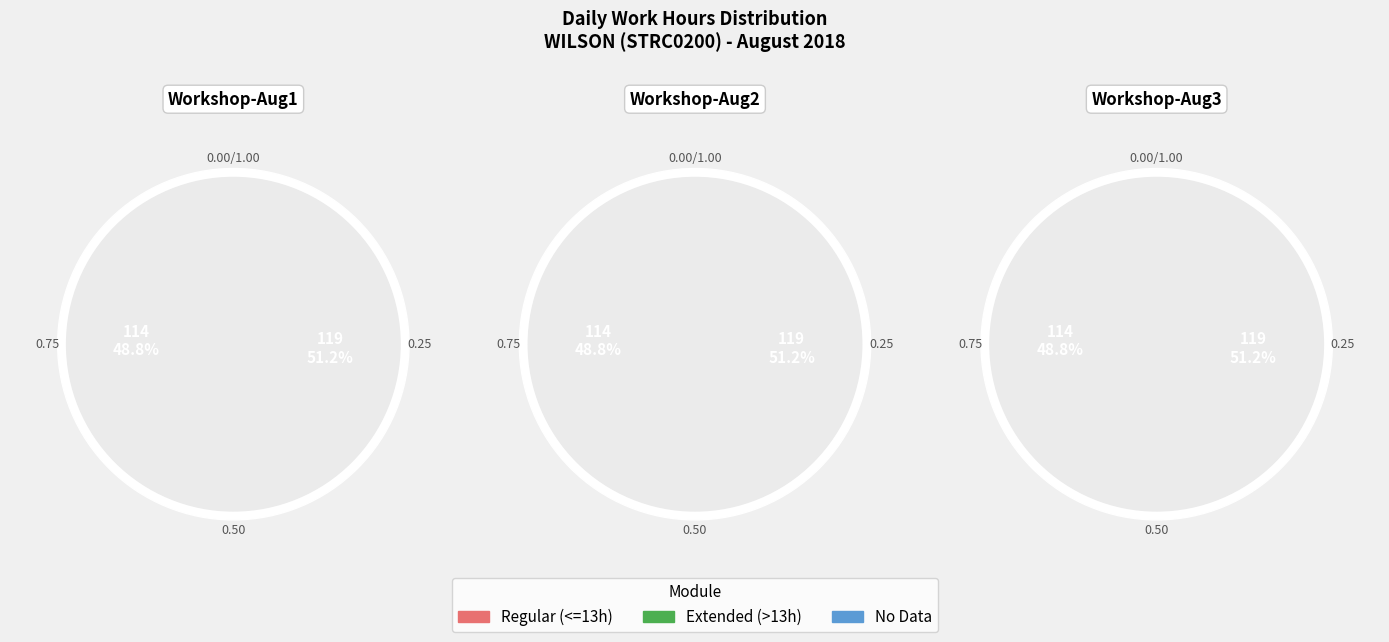

Is 12 the majority of the pie?

No